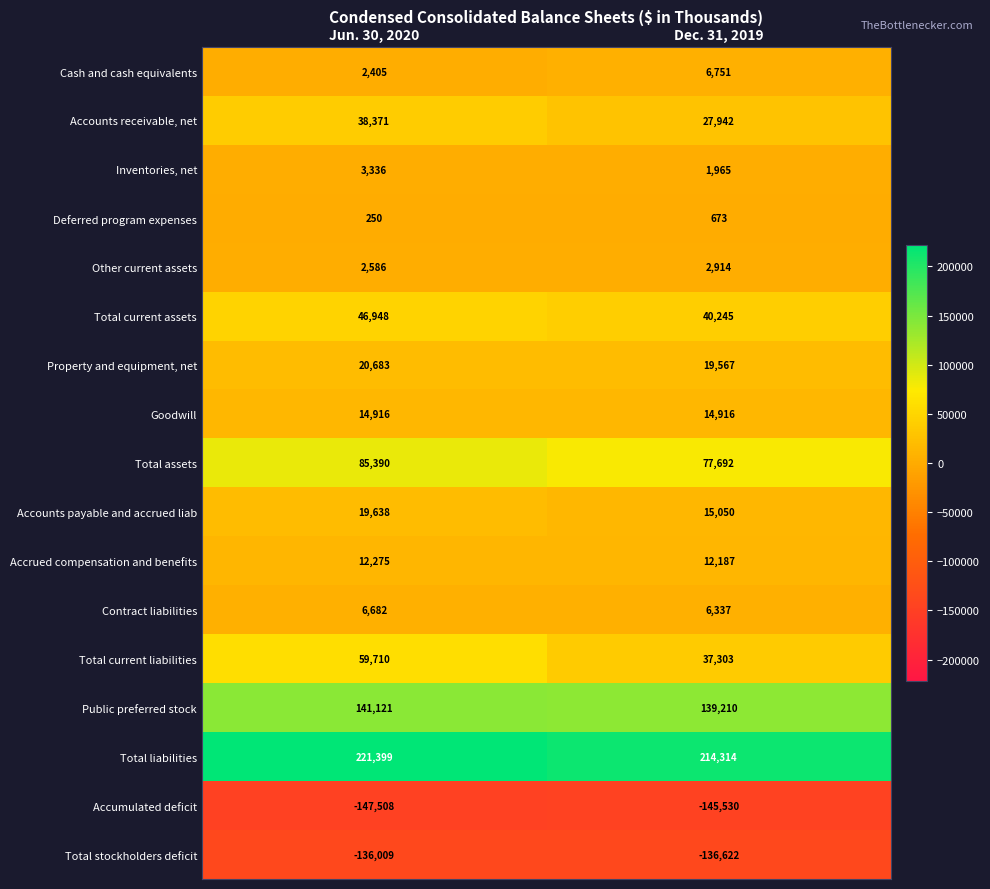

At Dec. 31, 2019, list the series in order from smallest to largest.

Accumulated deficit, Total stockholders deficit, Deferred program expenses, Inventories, net, Other current assets, Contract liabilities, Cash and cash equivalents, Accrued compensation and benefits, Goodwill, Accounts payable and accrued liab, Property and equipment, net, Accounts receivable, net, Total current liabilities, Total current assets, Total assets, Public preferred stock, Total liabilities